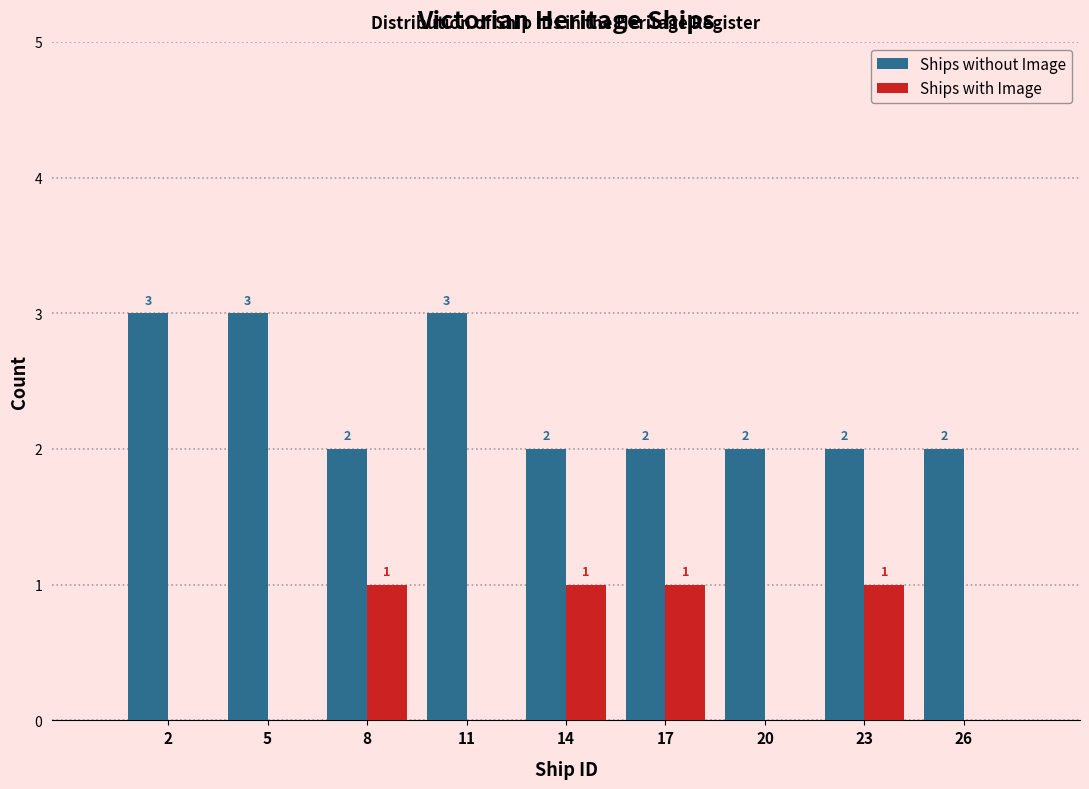

Reading right to left, transcribe all the data shown in this chart.

Ships without Image: 26=2	23=2	20=2	17=2	14=2	11=3	8=2	5=3	2=3
Ships with Image: 26=0	23=1	20=0	17=1	14=1	11=0	8=1	5=0	2=0